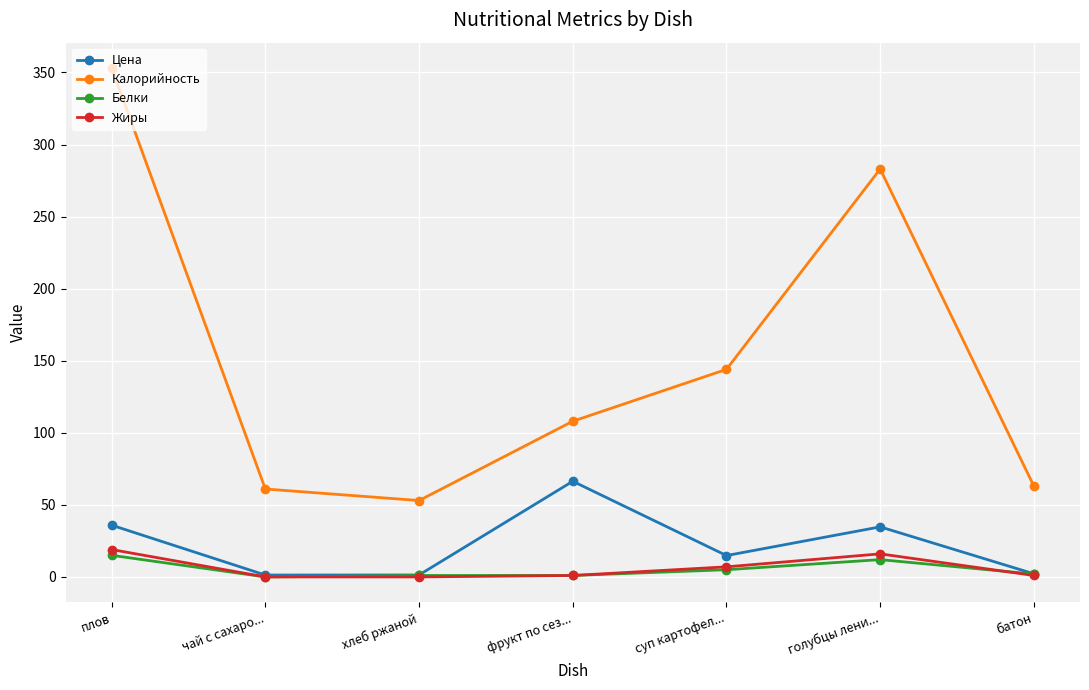

Which series has the largest total across all categories?

Калорийность